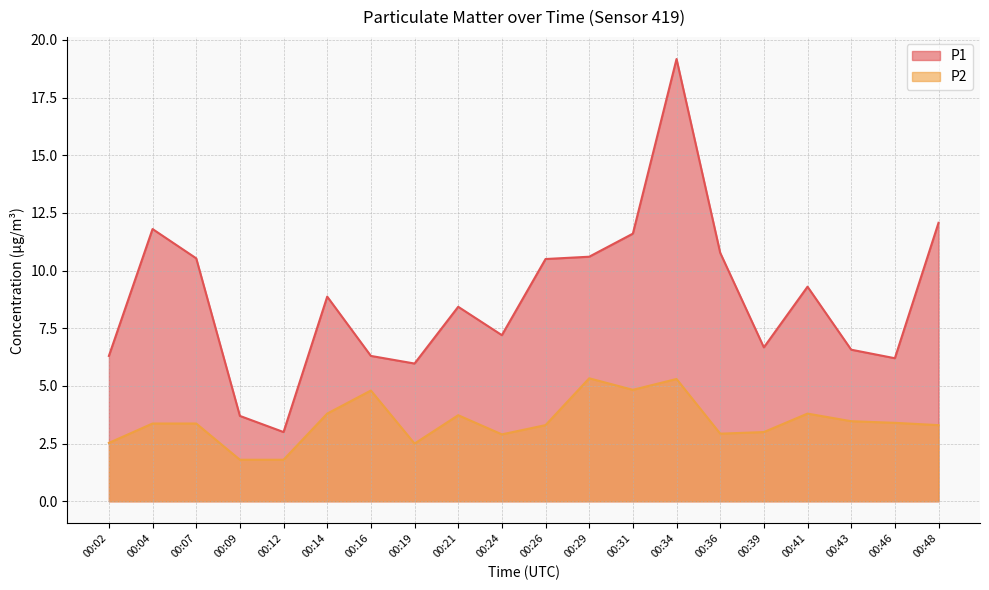

At which label does P2 reach its peak?

00:29